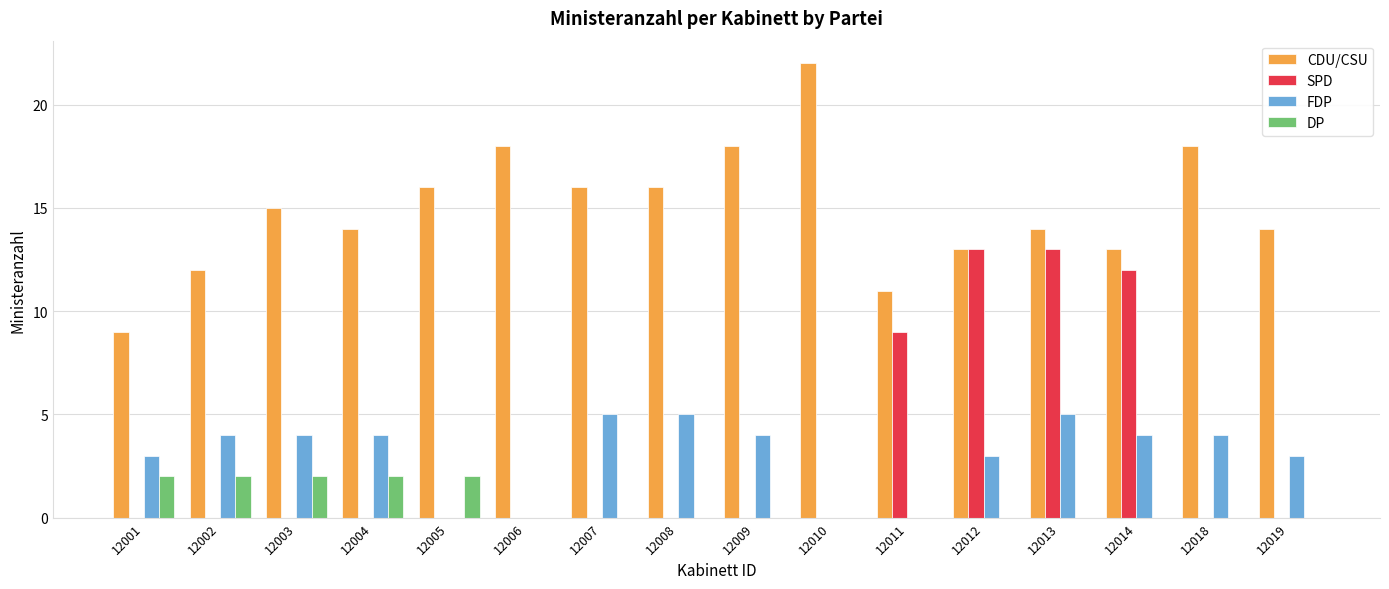

Reading left to right, list all the values displayed in this chart.

CDU/CSU: 9	12	15	14	16	18	16	16	18	22	11	13	14	13	18	14
SPD: 0	0	0	0	0	0	0	0	0	0	9	13	13	12	0	0
FDP: 3	4	4	4	0	0	5	5	4	0	0	3	5	4	4	3
DP: 2	2	2	2	2	0	0	0	0	0	0	0	0	0	0	0